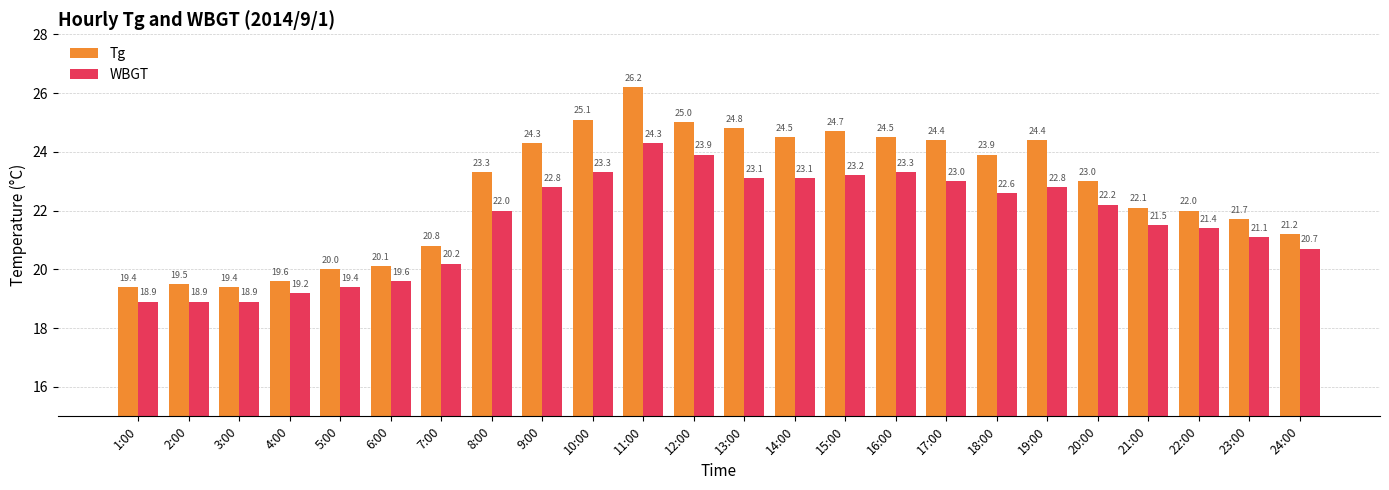

Reading left to right, transcribe all the data shown in this chart.

Tg: 19.4	19.5	19.4	19.6	20.0	20.1	20.8	23.3	24.3	25.1	26.2	25.0	24.8	24.5	24.7	24.5	24.4	23.9	24.4	23.0	22.1	22.0	21.7	21.2
WBGT: 18.9	18.9	18.9	19.2	19.4	19.6	20.2	22.0	22.8	23.3	24.3	23.9	23.1	23.1	23.2	23.3	23.0	22.6	22.8	22.2	21.5	21.4	21.1	20.7